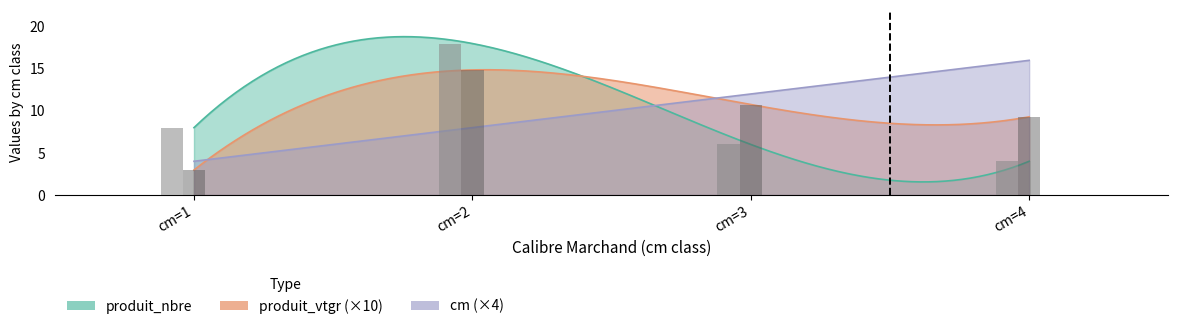

List the labels in order of produit_vtgr value, smallest first.

cm=1, cm=4, cm=3, cm=2